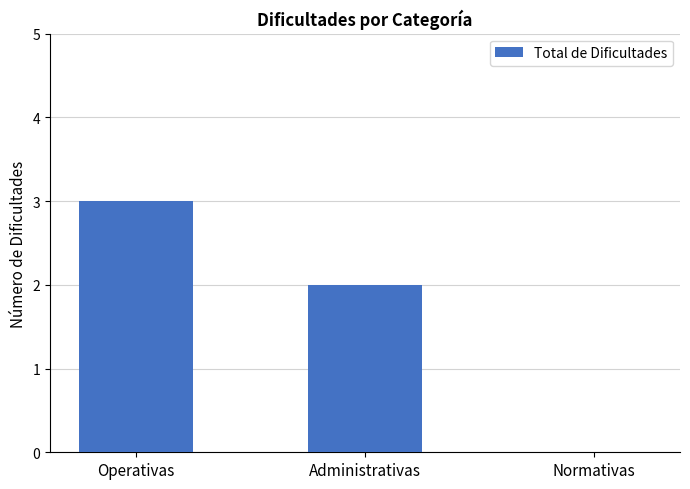

What is the sum of the values at Operativas and Administrativas?

5